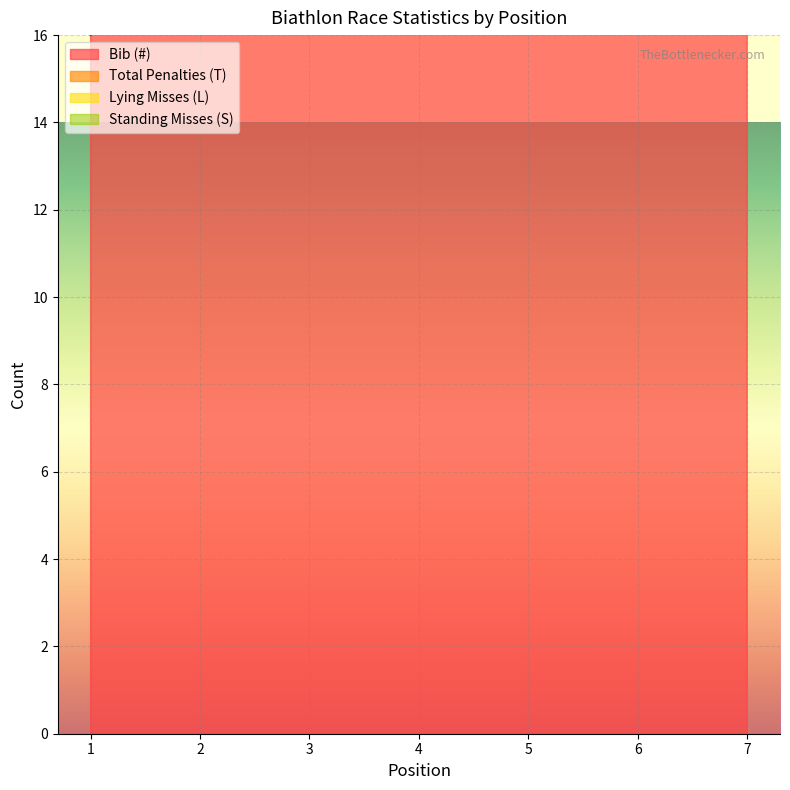

At how many categories does at least one series exceed 21?

1